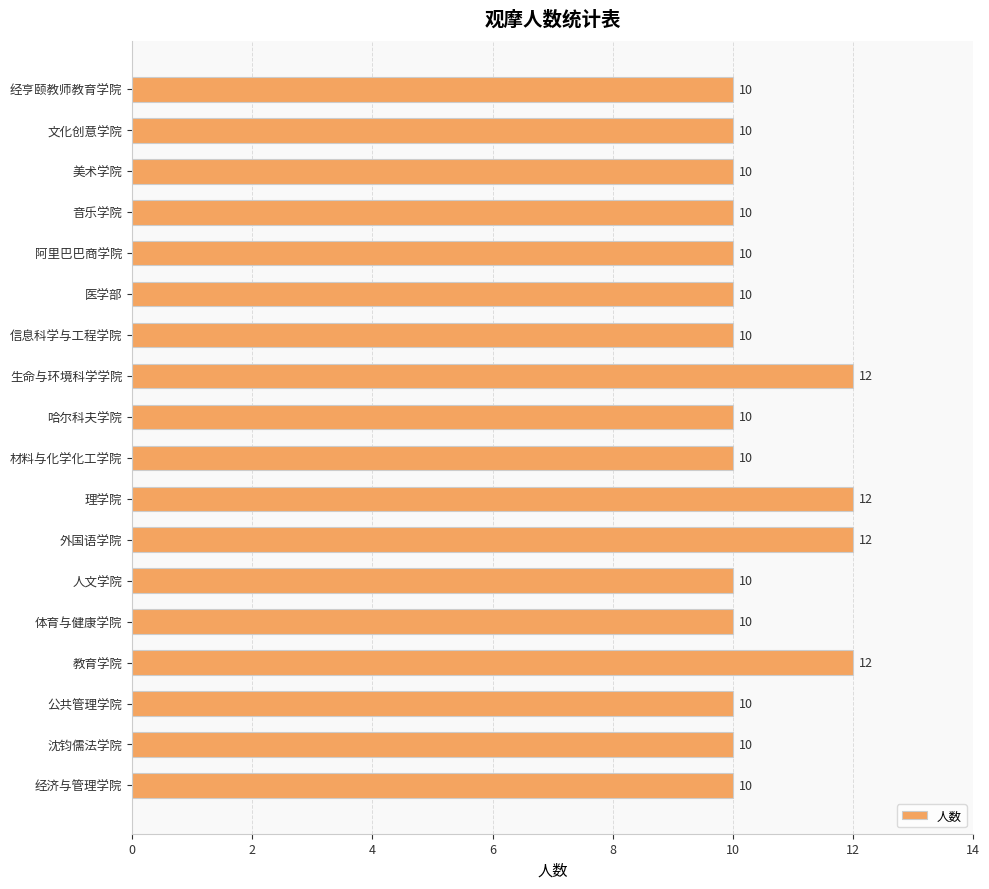

Reading top to bottom, extract all data points from this chart.

经亨颐教师教育学院=10	文化创意学院=10	美术学院=10	音乐学院=10	阿里巴巴商学院=10	医学部=10	信息科学与工程学院=10	生命与环境科学学院=12	哈尔科夫学院=10	材料与化学化工学院=10	理学院=12	外国语学院=12	人文学院=10	体育与健康学院=10	教育学院=12	公共管理学院=10	沈钧儒法学院=10	经济与管理学院=10